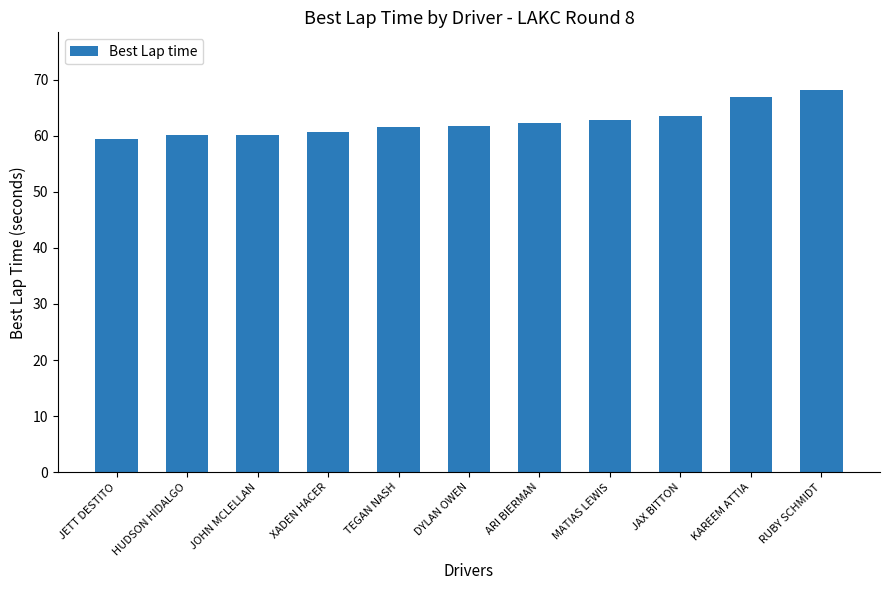

What is the value of the 2nd bar from the left?

60.1